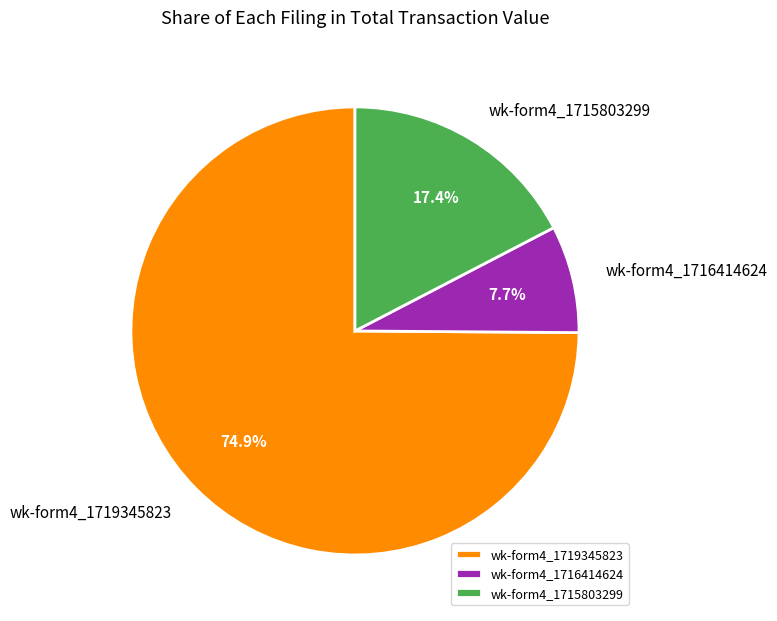

Which category has the biggest portion of the pie?

wk-form4_1719345823